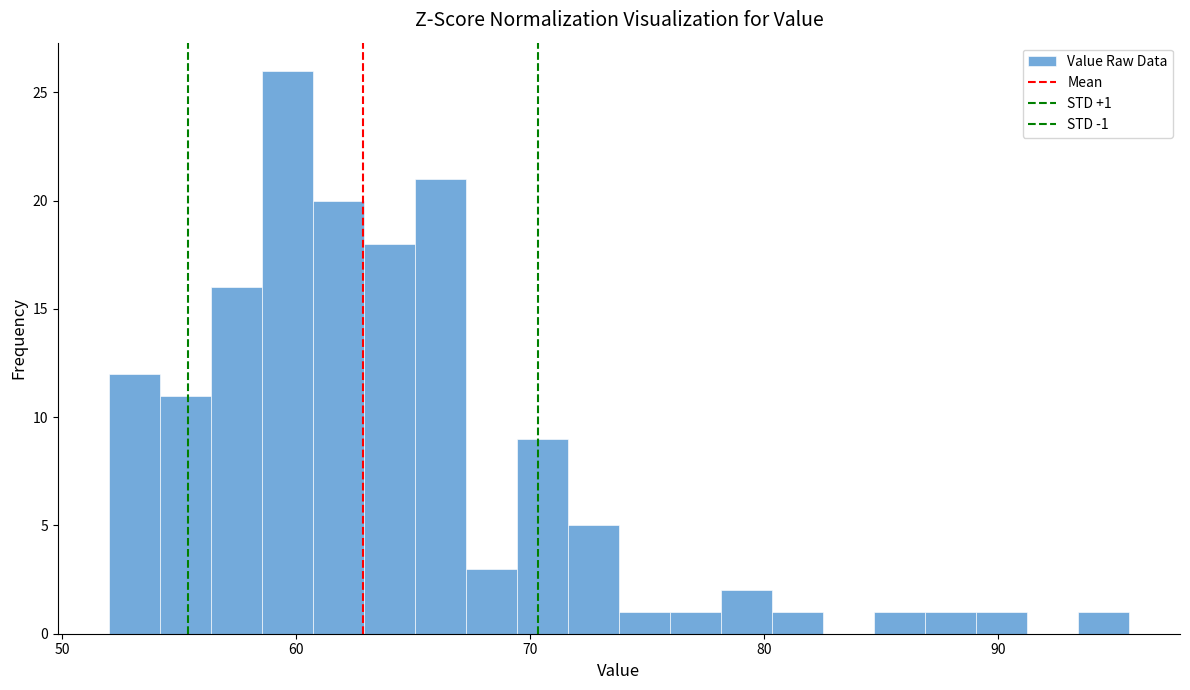

Around what value on the x-axis is the tallest bar? Give the approximate position of its centre, as read against the axis.

60